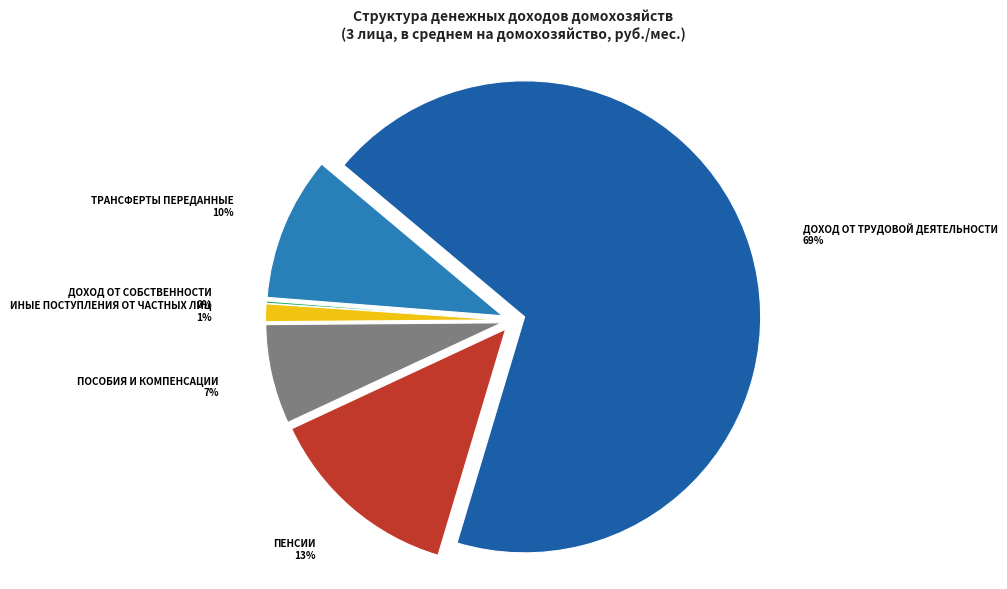

How much of the chart is everything except Доход от трудовой деятельности?

31.5%